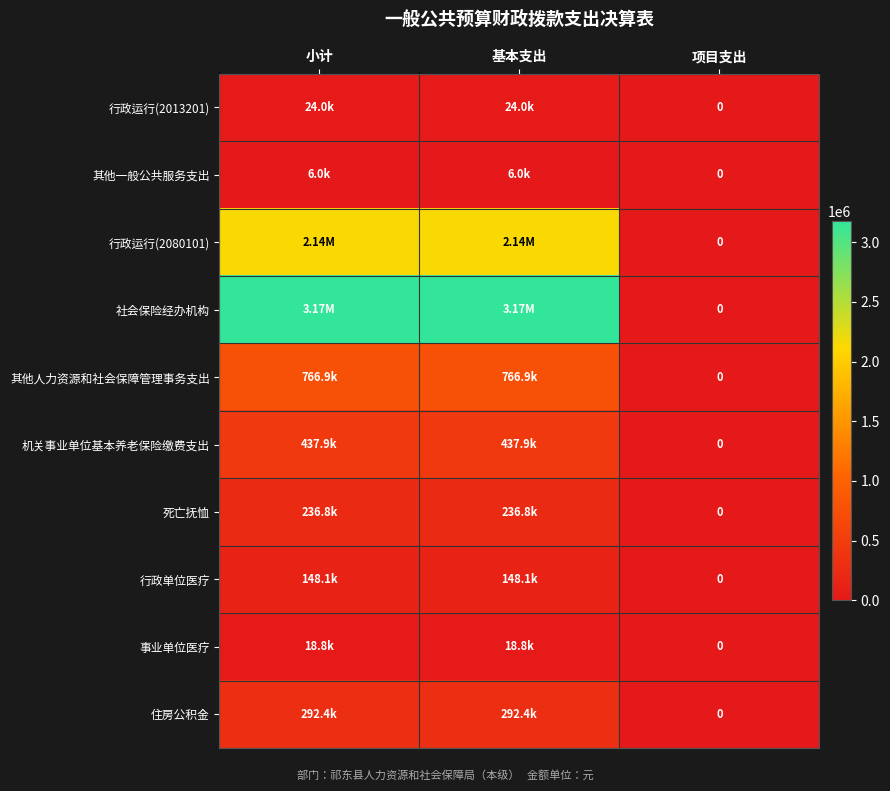

What is the maximum value for 机关事业单位基本养老保险缴费支出?

437879.4